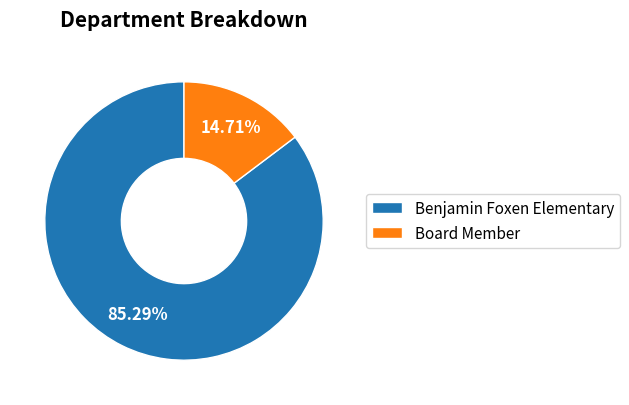

Approximately how many times larger is the value at Board Member compared to Benjamin Foxen Elementary?

0.2